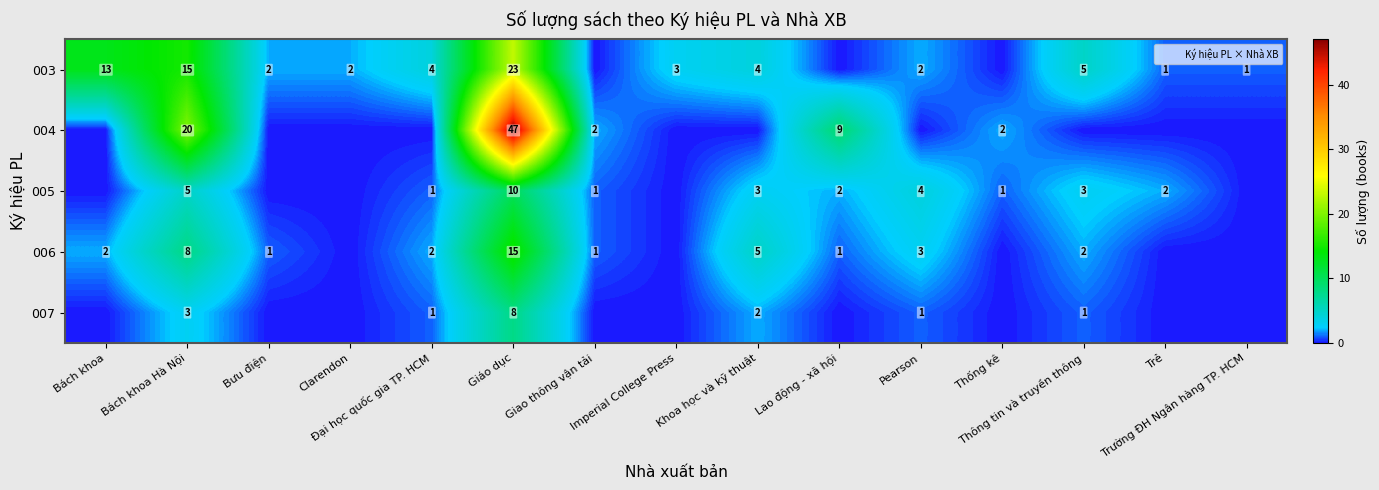

At how many categories does at least one series exceed 27?

1